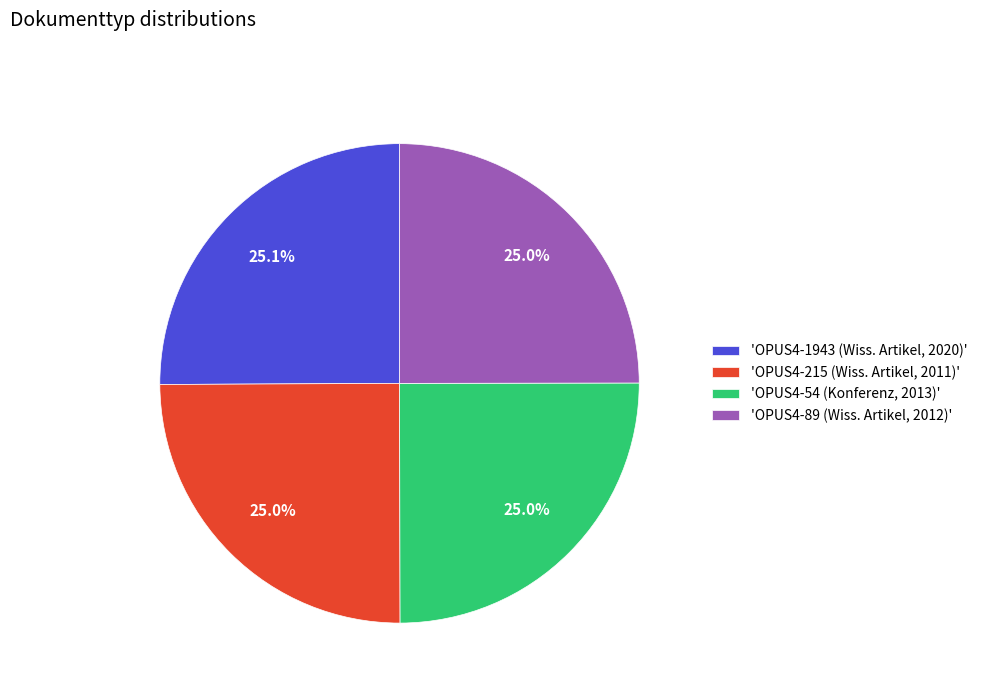

What portion of the pie excludes 'OPUS4-215 (Wiss. Artikel, 2011)'?

75.0%